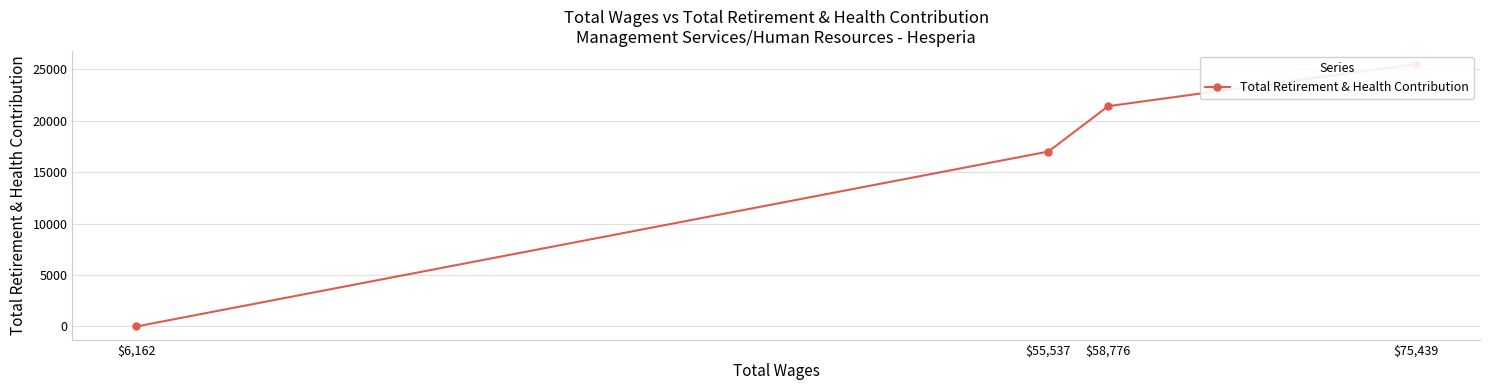

How many lines are shown in the chart?

1